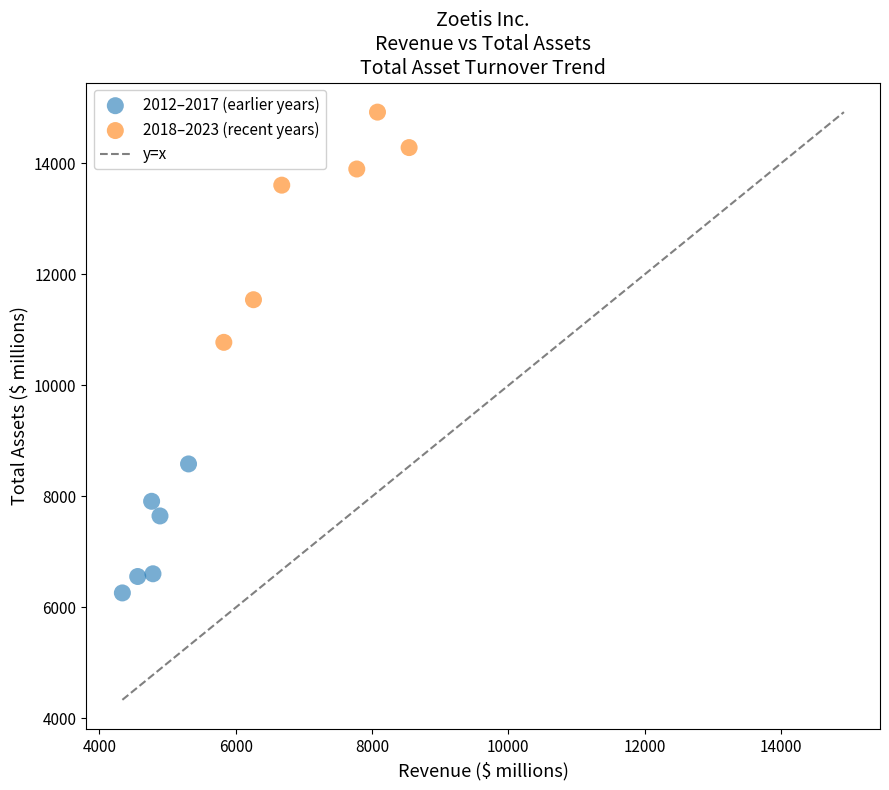

Which series has the widest spread of Y values?

2018–2023 (recent years)